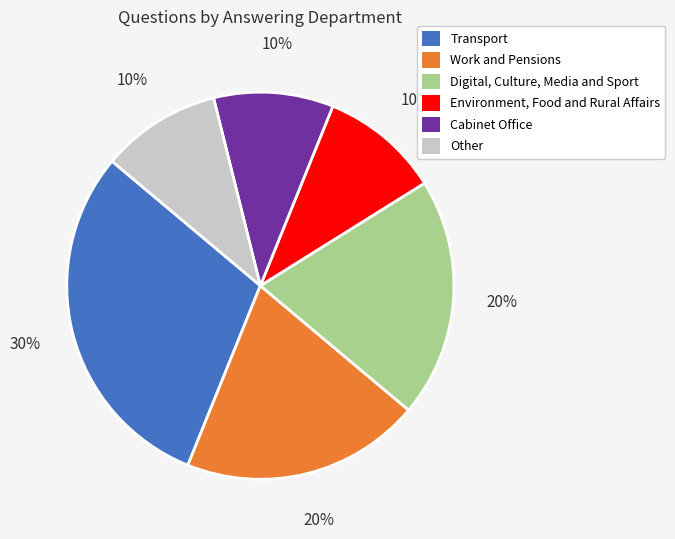

To the nearest percent, what percentage of the pie is Transport?

30%